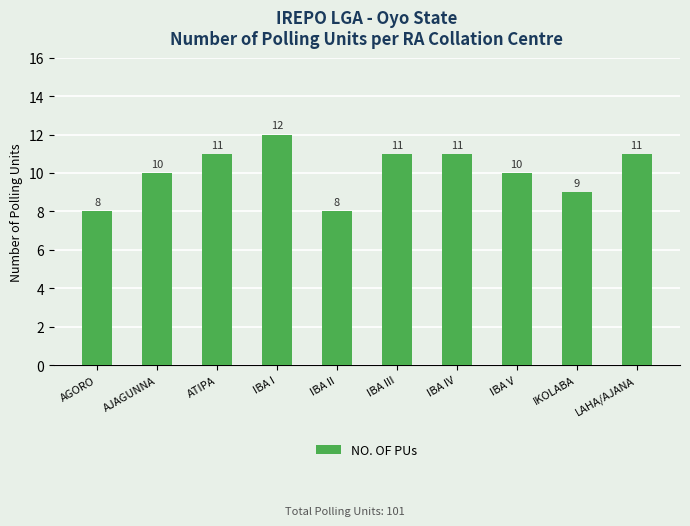

Approximately how many times larger is the value at LAHA/AJANA compared to IBA V?

1.1